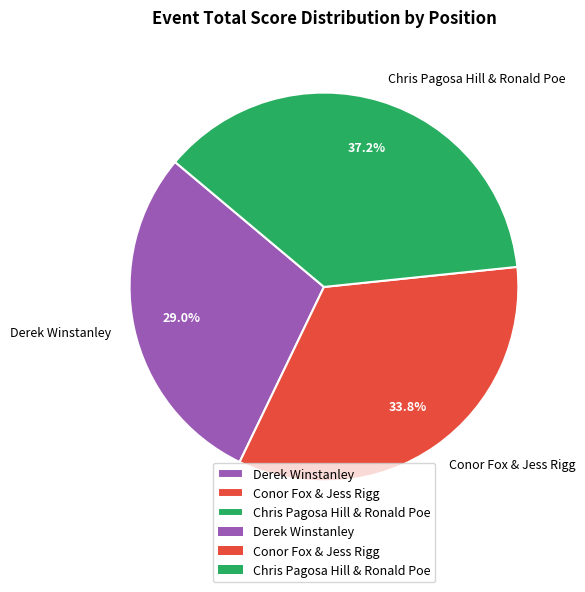

True or false: Chris Pagosa Hill & Ronald Poe accounts for 46% of the total.

False